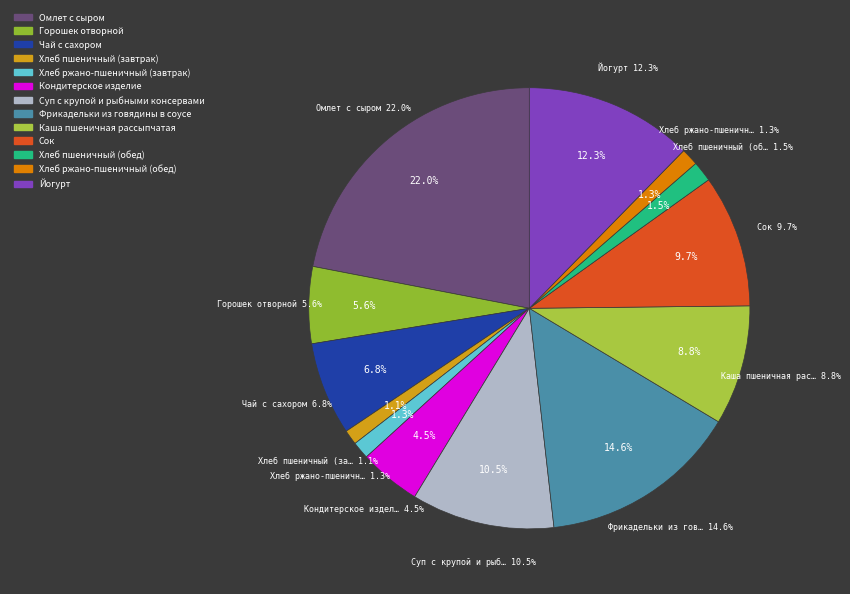

Count the number of slices in the pie.

13